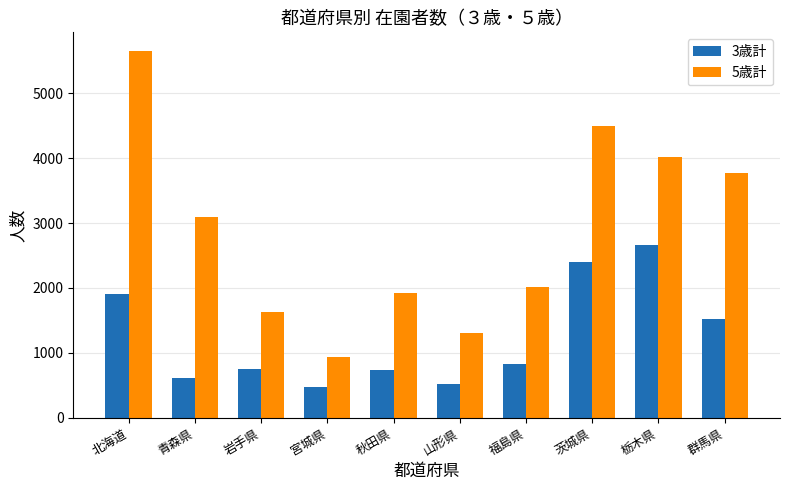

What is the difference between the maximum and second lowest values in the 3歳計 series?

2142